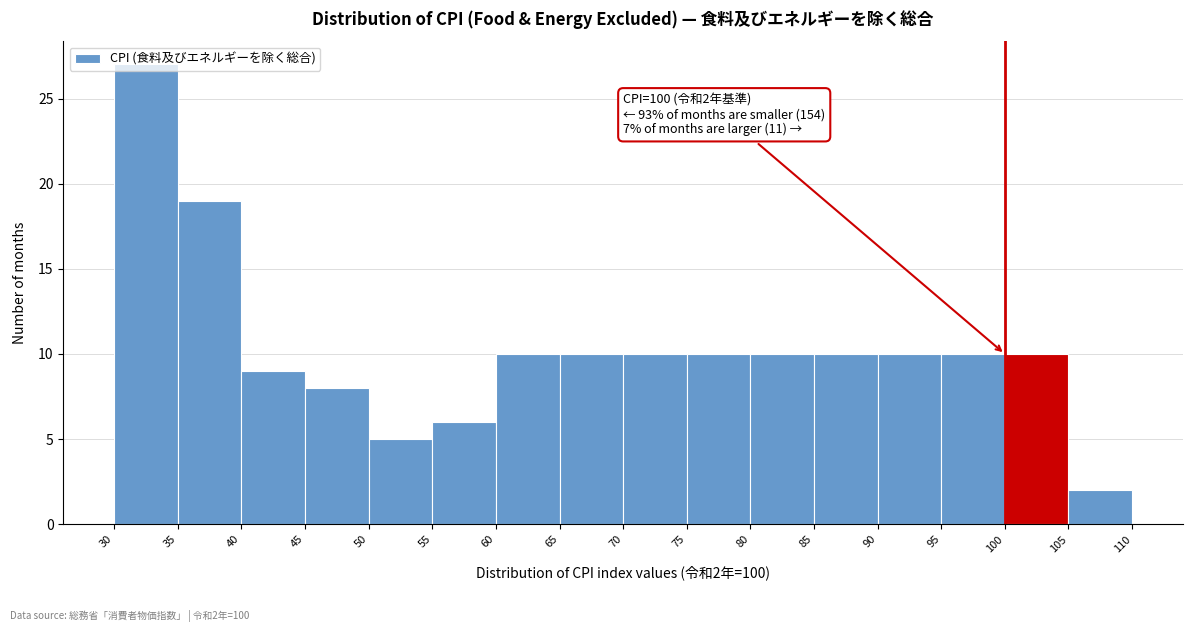

Over which range of the x-axis is the bar tallest?

30 to 35